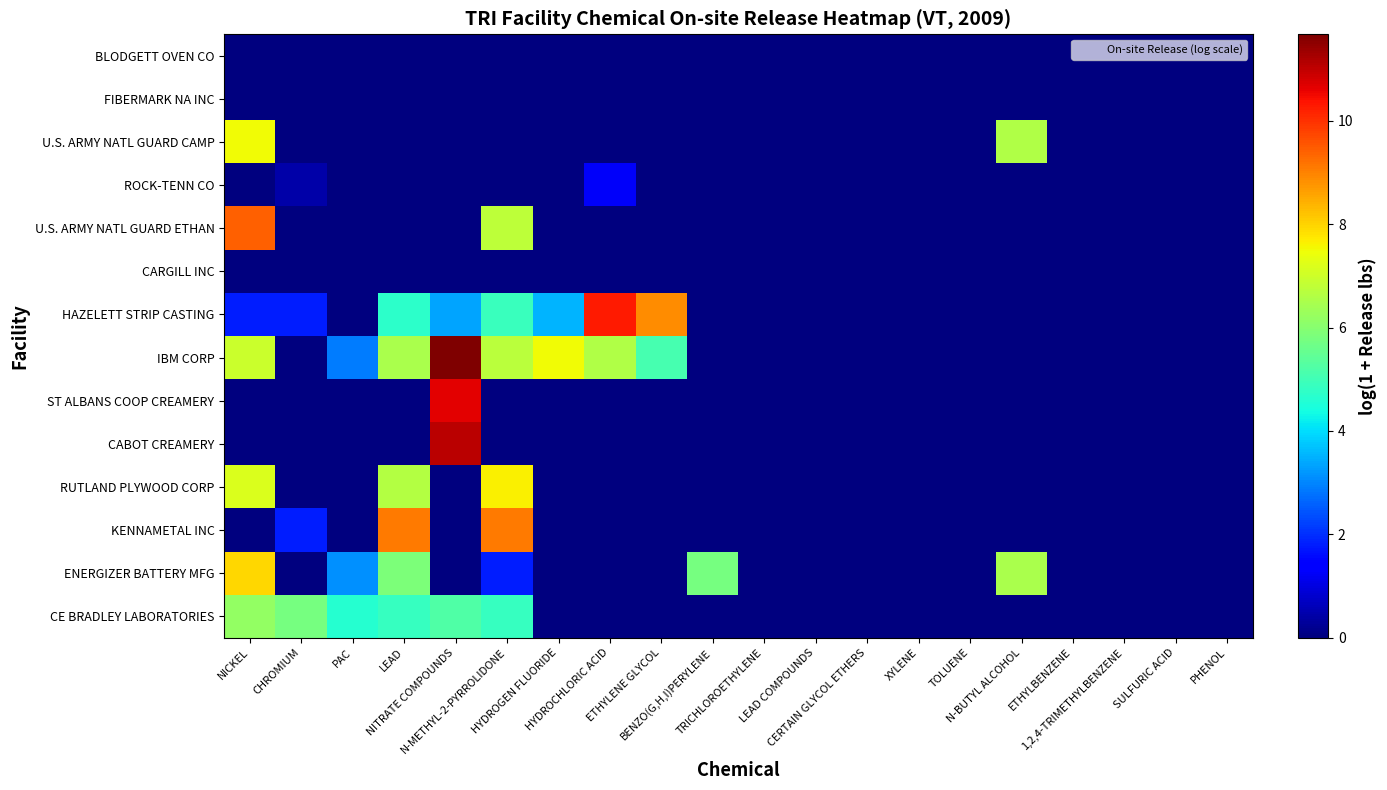

How many categories are shown in the chart?

20